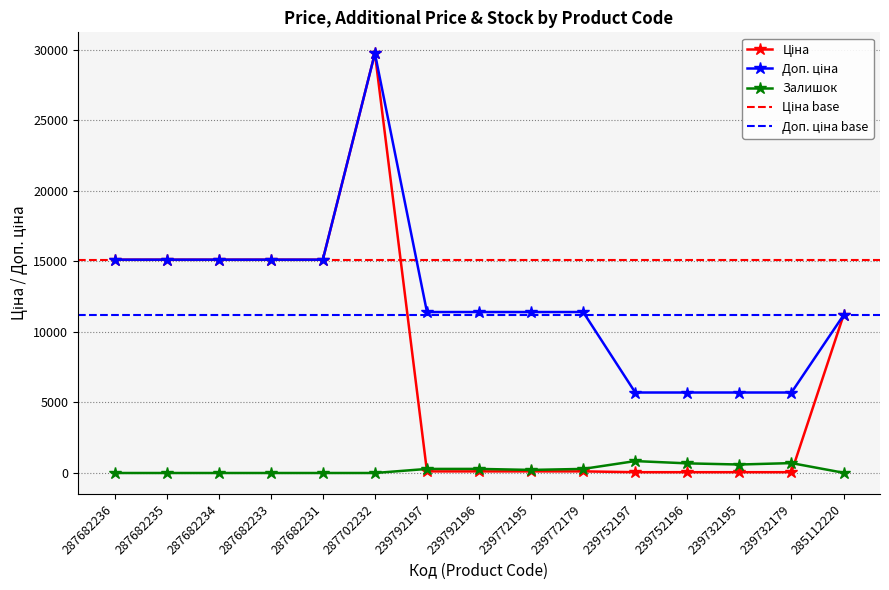

Where does the Доп. ціна series first go above 11410?

287682236